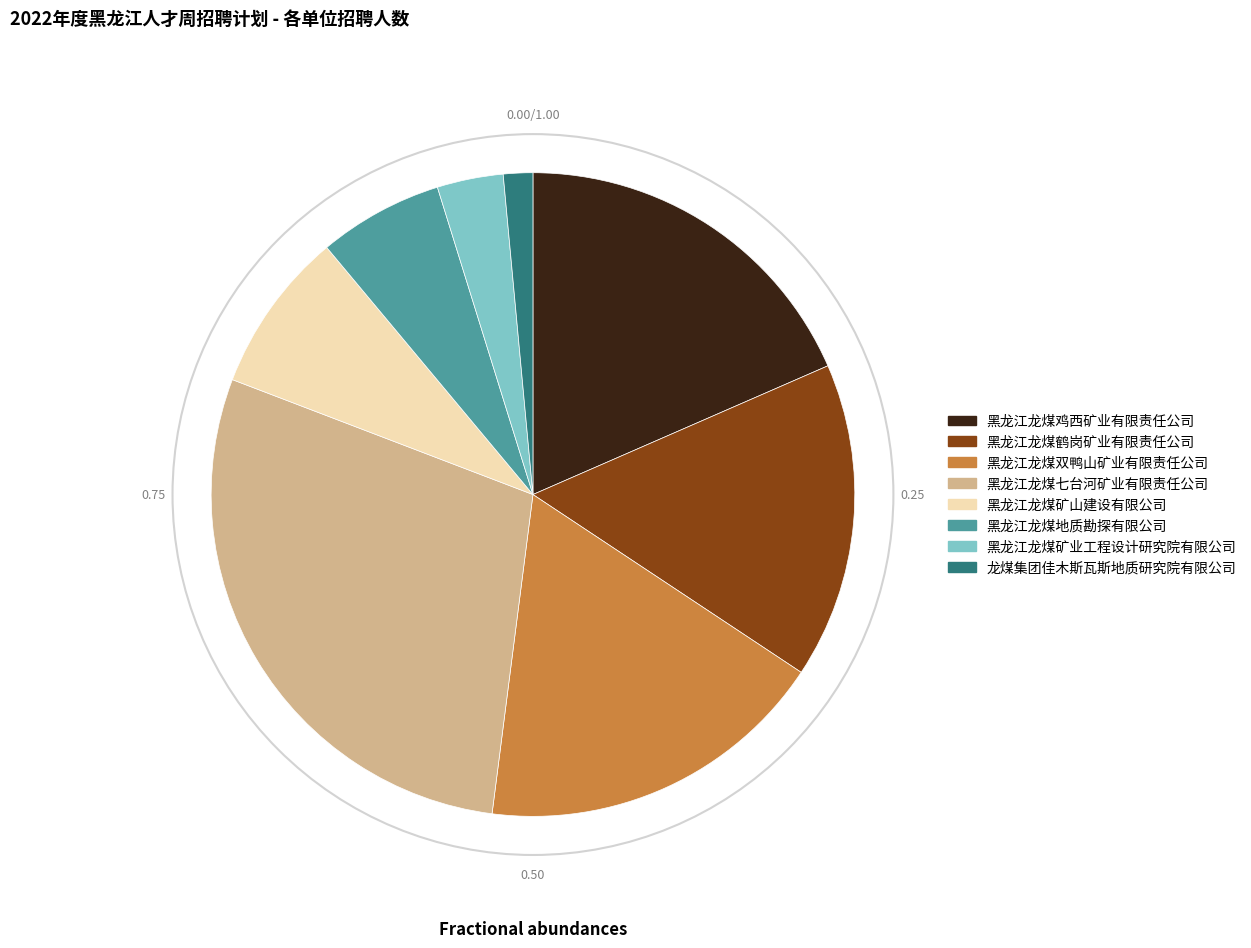

What is the largest slice in the pie chart?

黑龙江龙煤七台河矿业有限责任公司